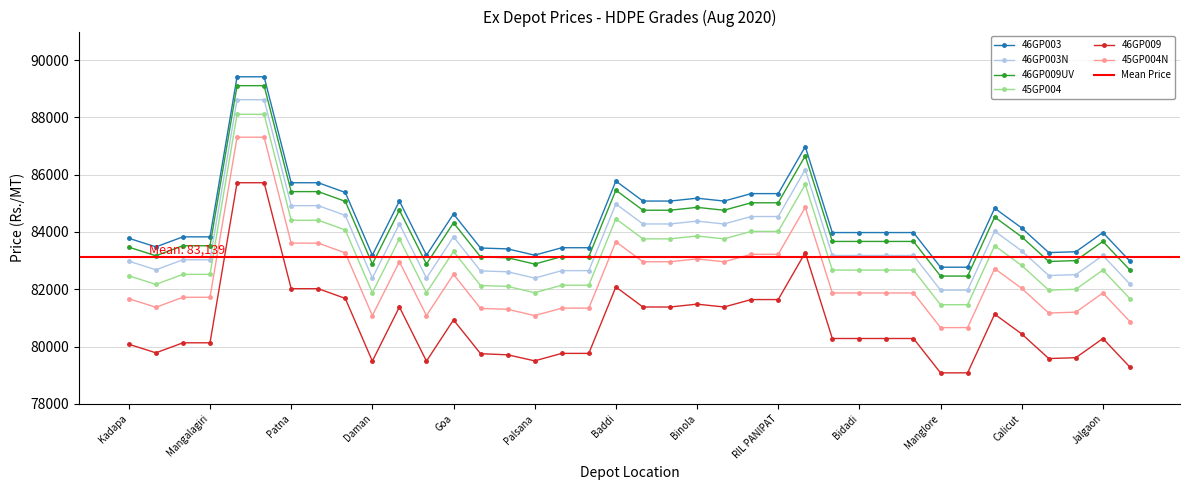

What is the sum of all 46GP003 values?

3211450